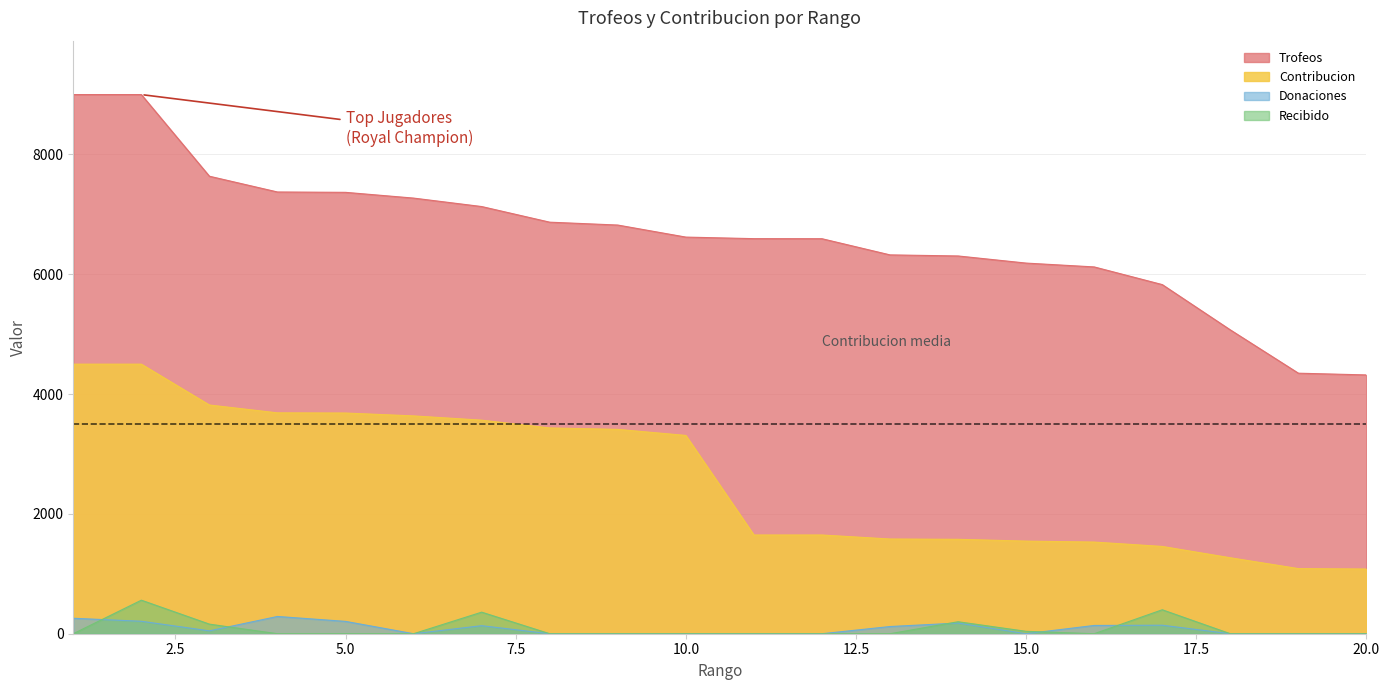

How many lines are shown in the chart?

4